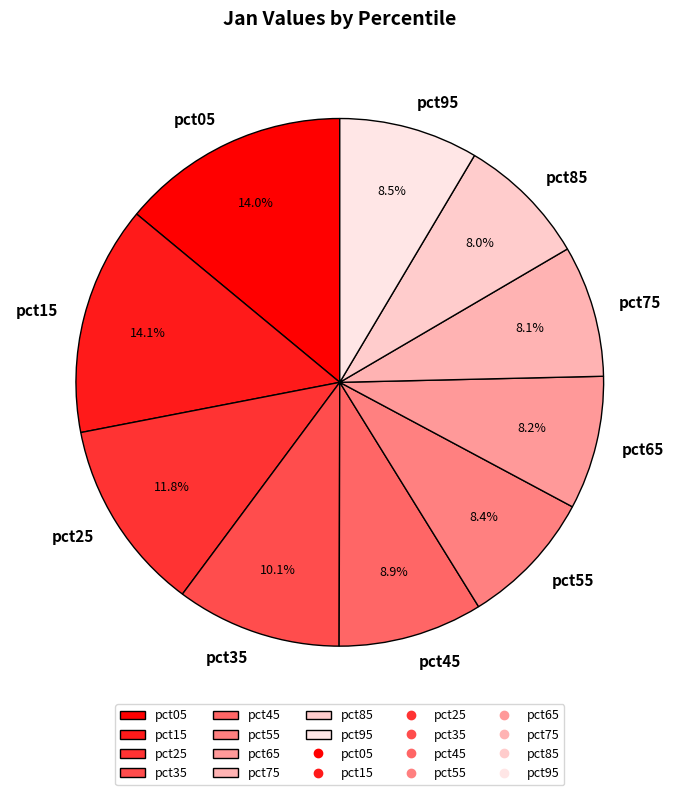

Does pct05 account for over 50% of the chart?

No